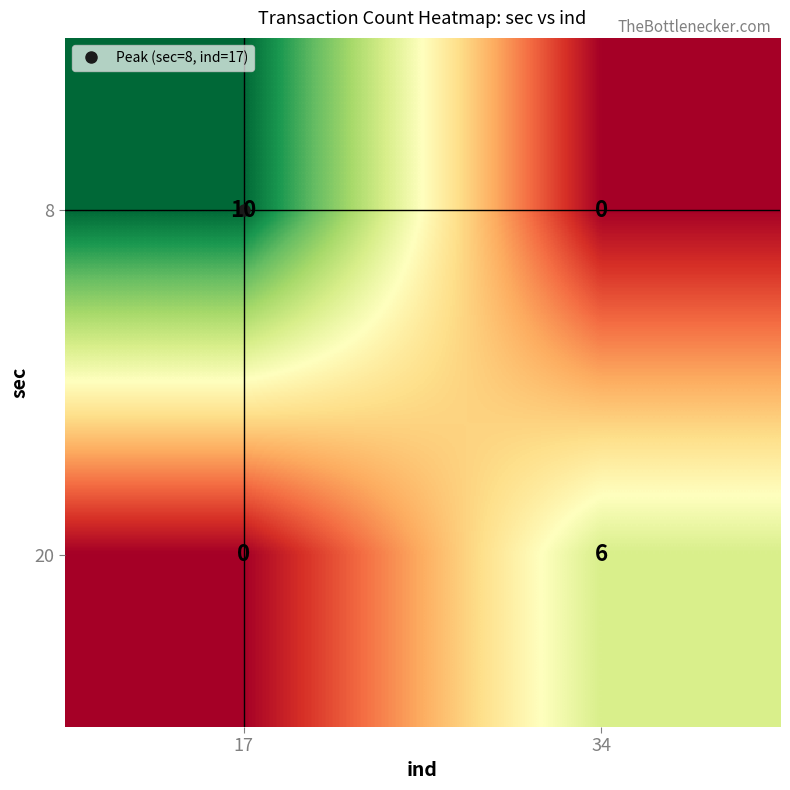

Is the value of 8 at 17 greater than the value of 20 at 34?

Yes